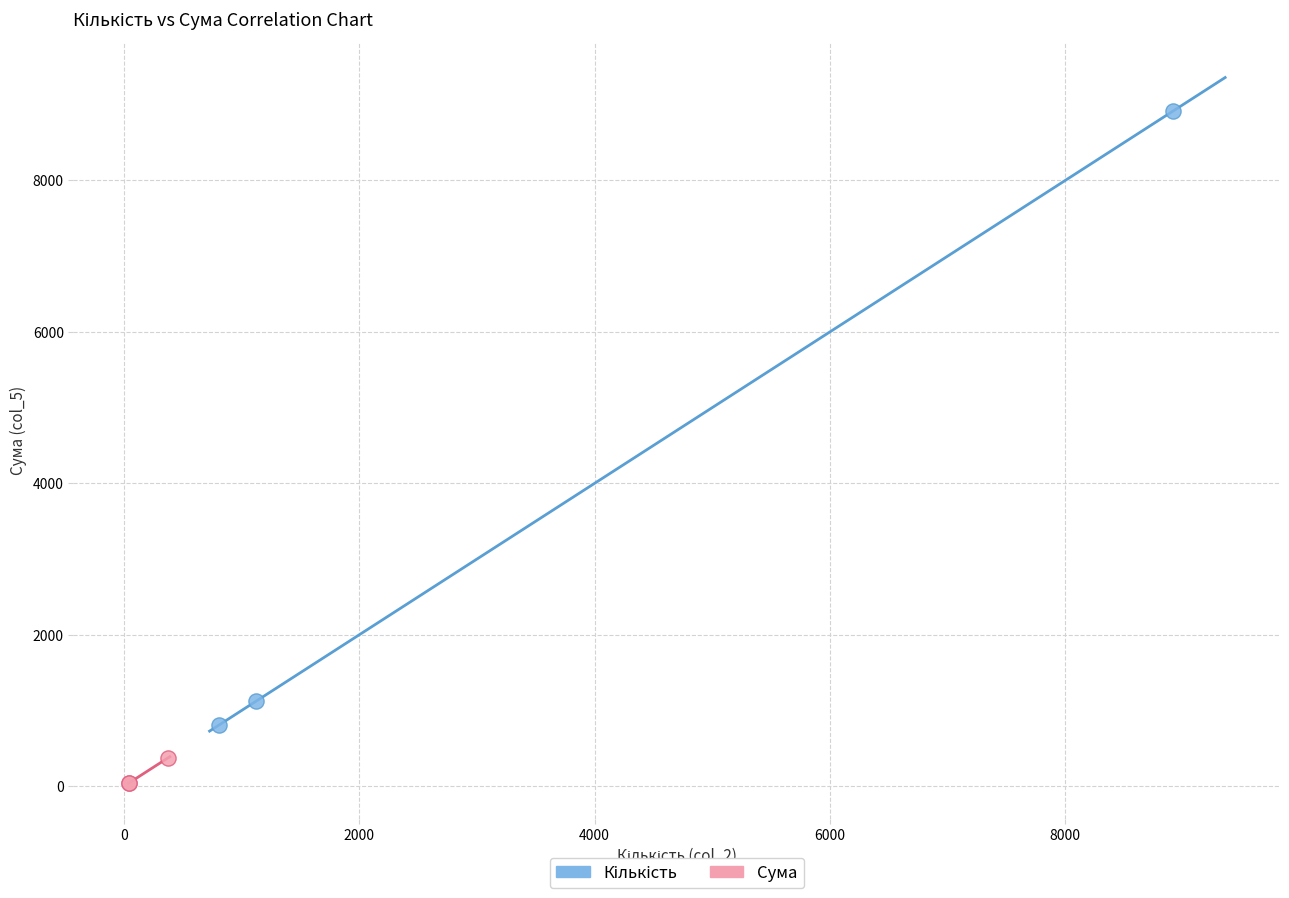

Which series reaches the minimum Y coordinate?

Сума